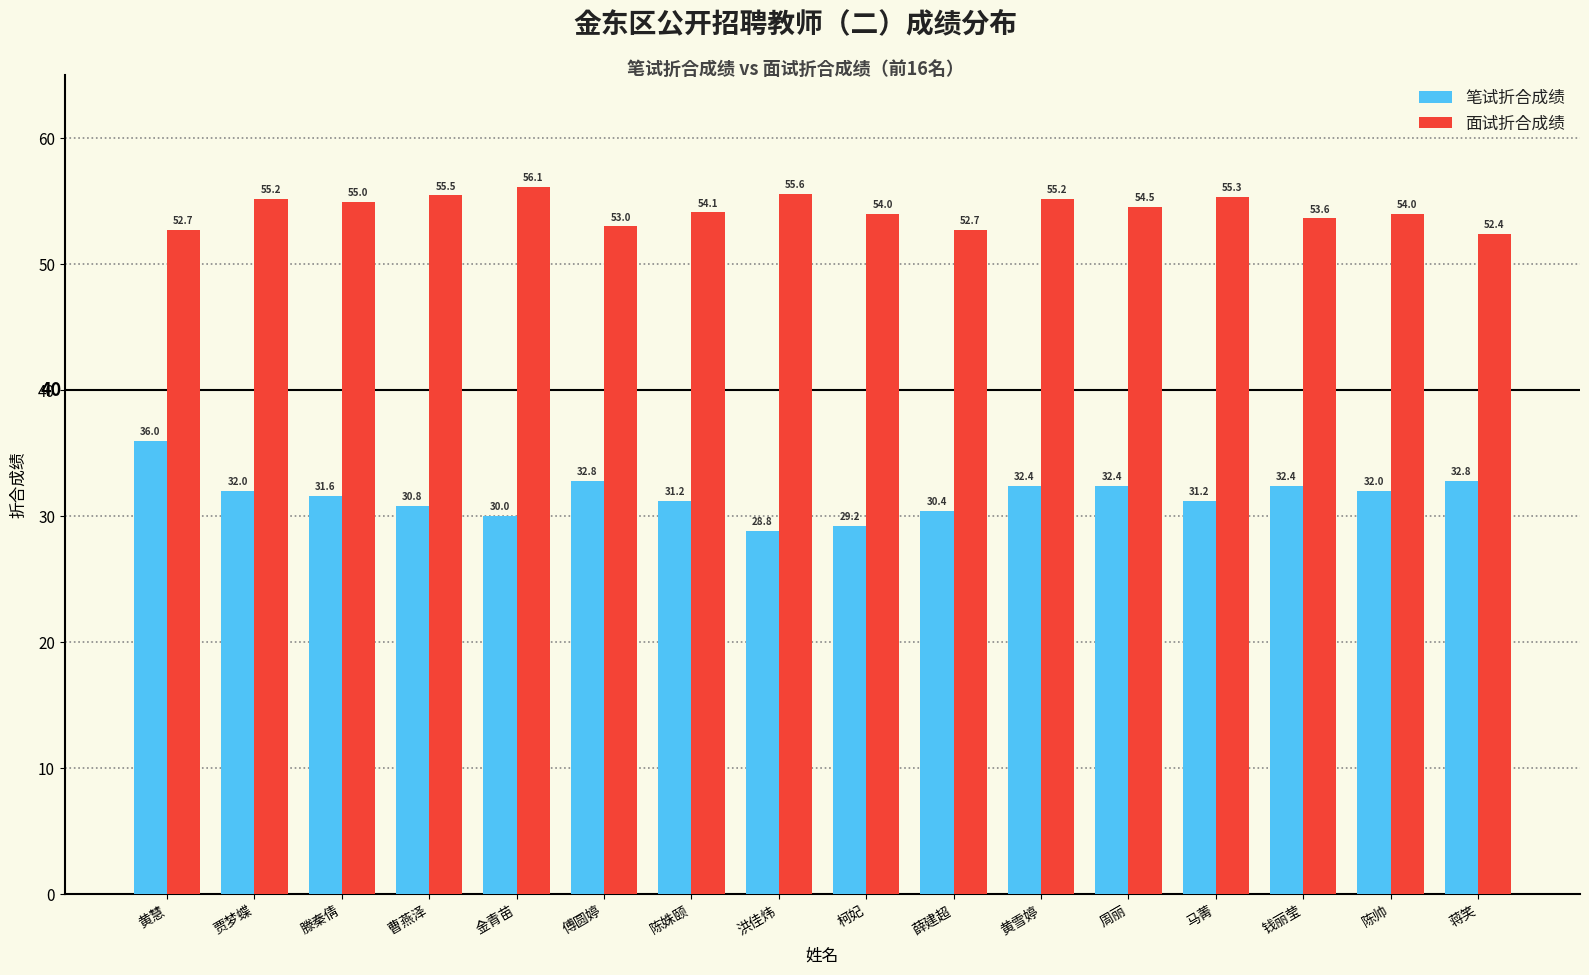

Rank the series by their average value, from lowest to highest.

笔试折合成绩, 面试折合成绩